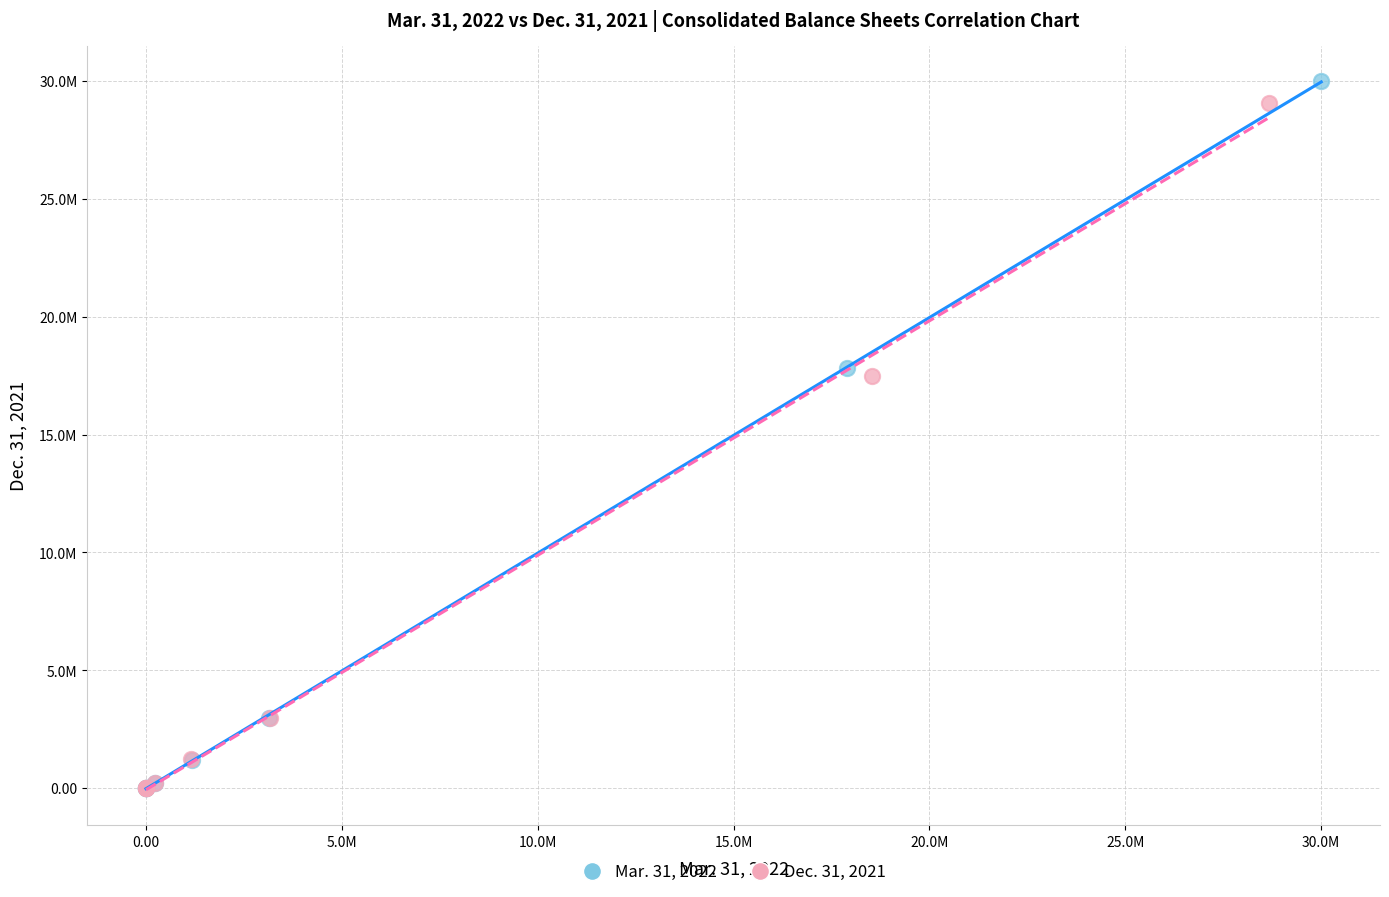

Which series reaches the maximum Y coordinate?

Mar. 31, 2022